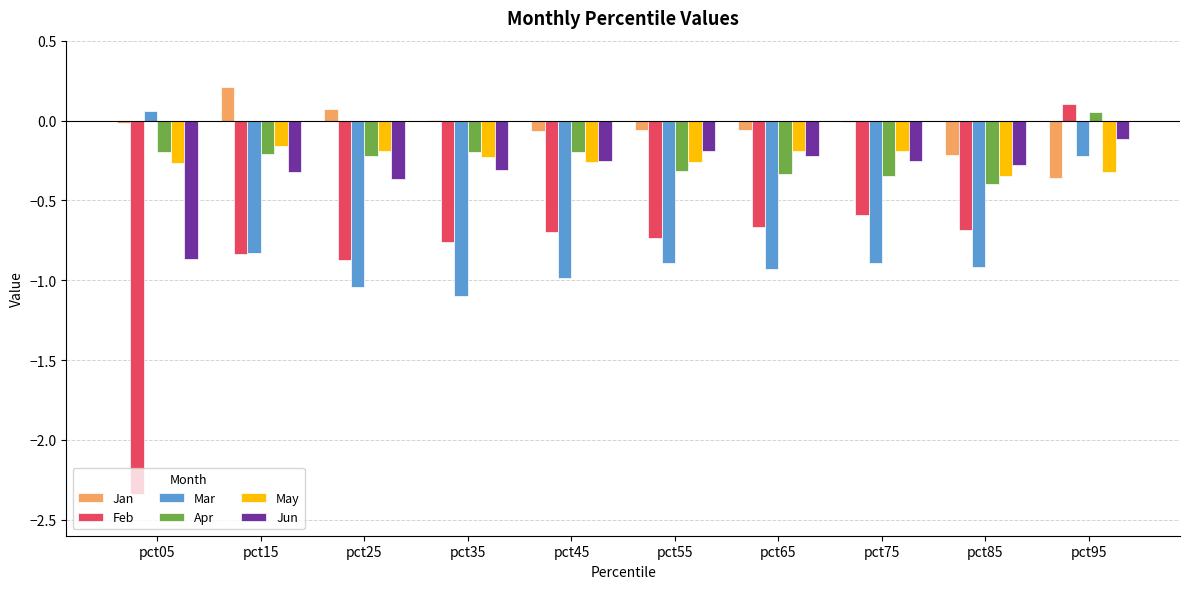

How many positive values does the Feb series have?

1